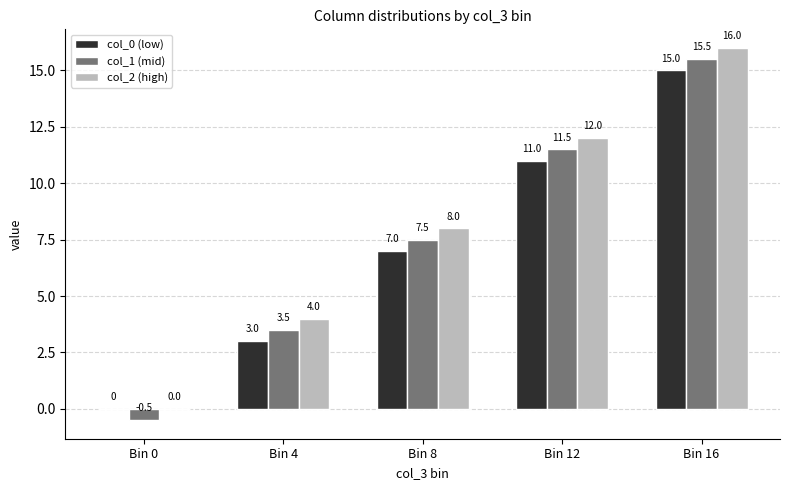

What is the difference between the col_2 (high) values at Bin 8 and Bin 12?

4.0